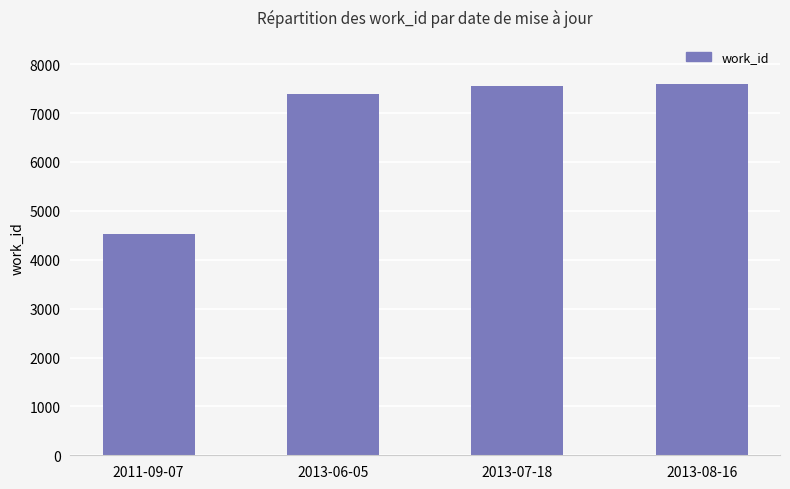

Between 2013-06-05 and 2011-09-07, which is larger?

2013-06-05